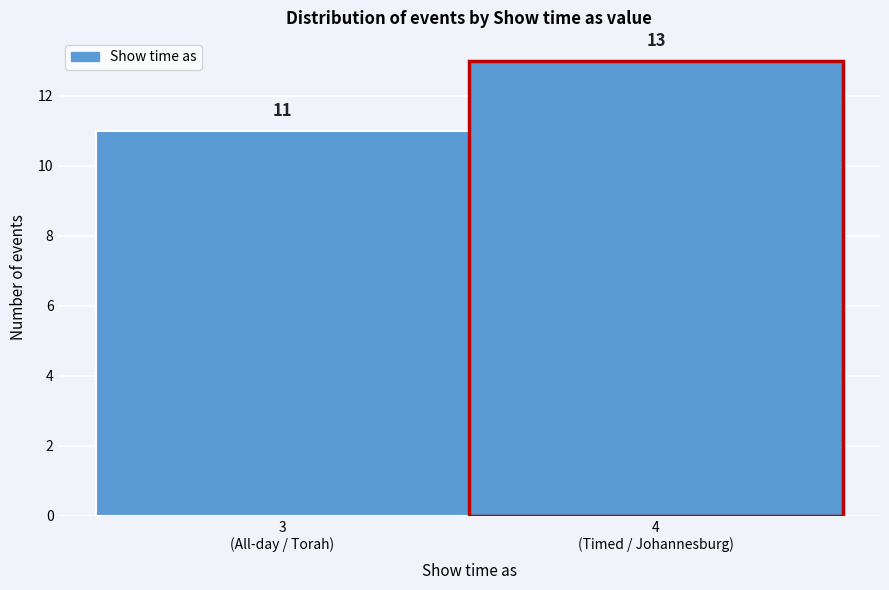

Reading right to left, what are all the values shown in this chart?

13	11